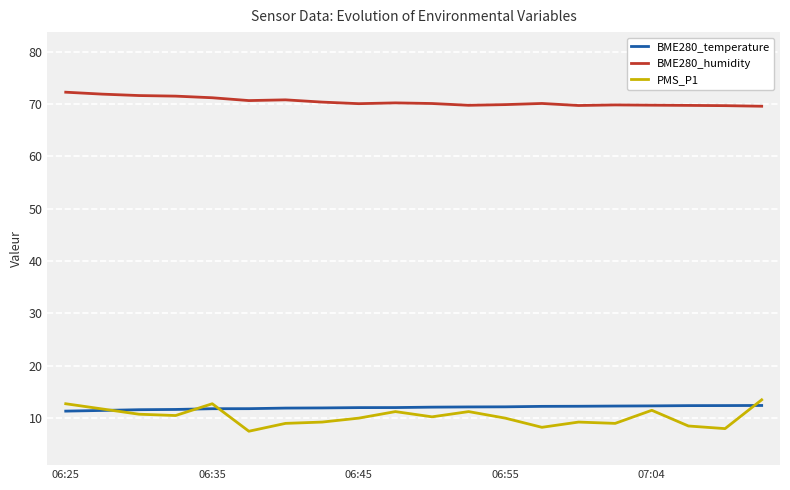

Which series has the widest spread of values?

PMS_P1